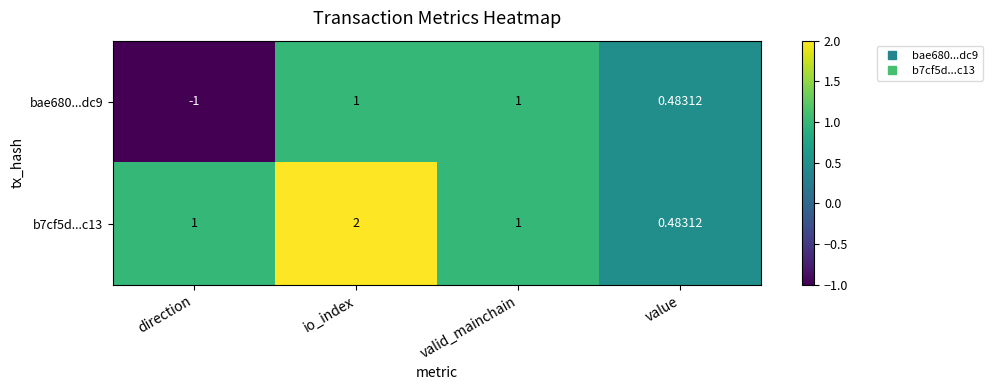

Rank the series by their average value, from highest to lowest.

b7cf5d...c13, bae680...dc9